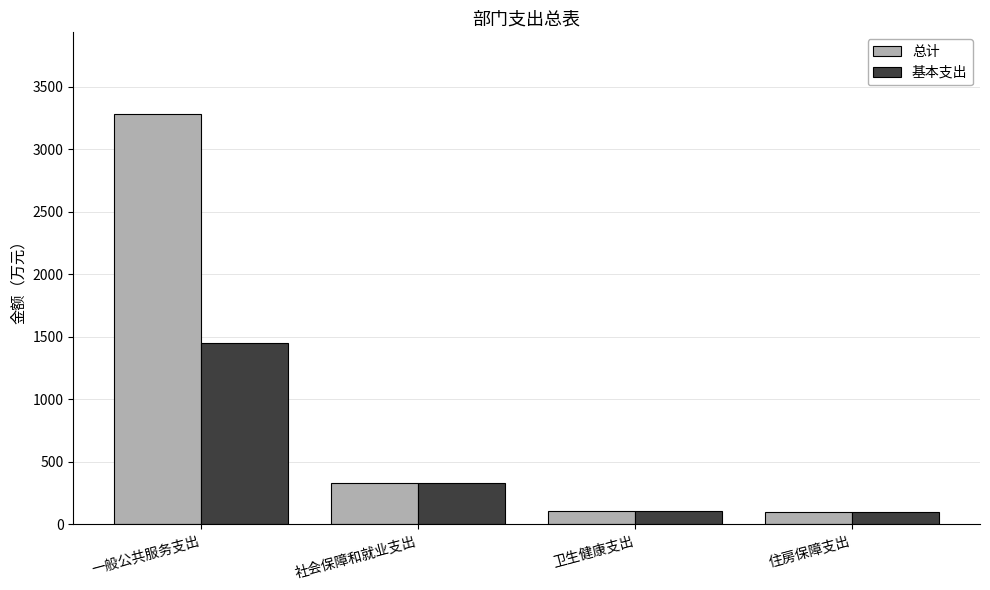

What is the total value across all series at 卫生健康支出?

208.7